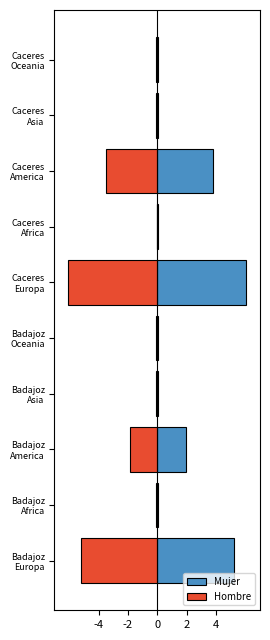

What is the smallest value displayed?

-6.1